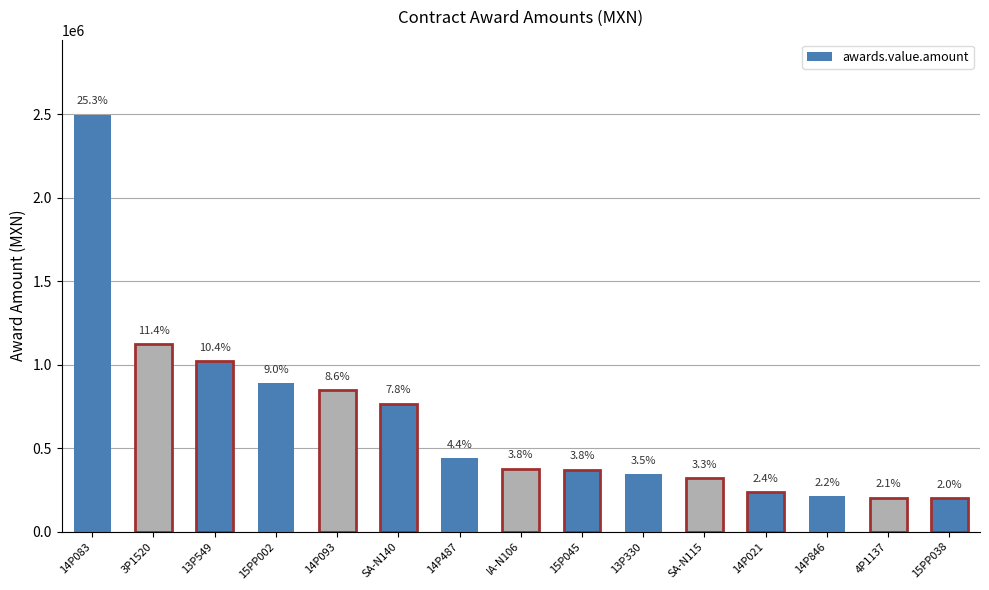

How many bars are there in total?

15